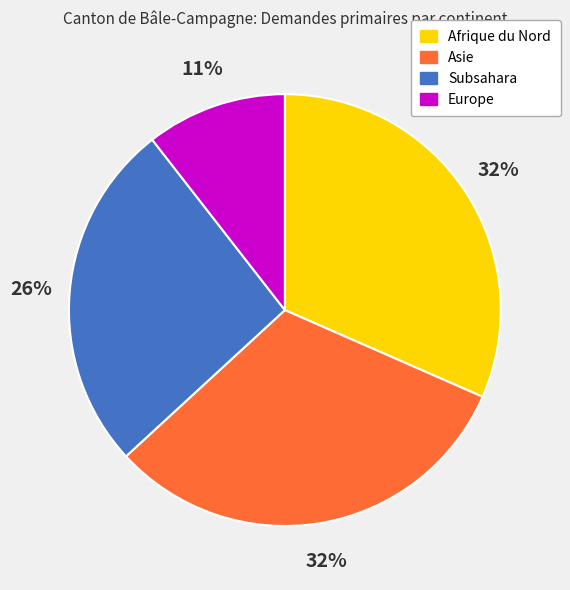

What is the smallest slice in the pie chart?

Europe